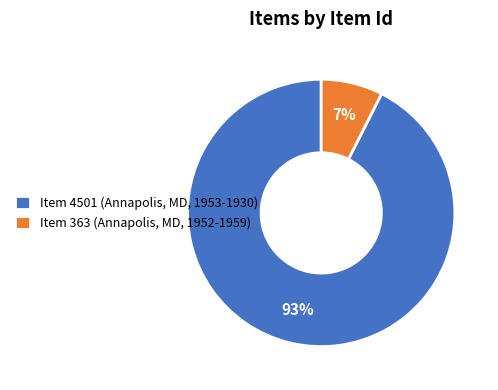

Does any single category account for the majority?

Yes